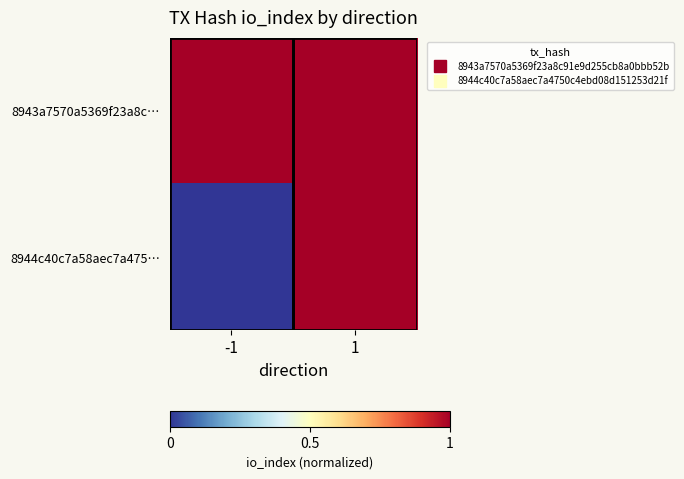

What is the difference between the highest and lowest values at -1?

1